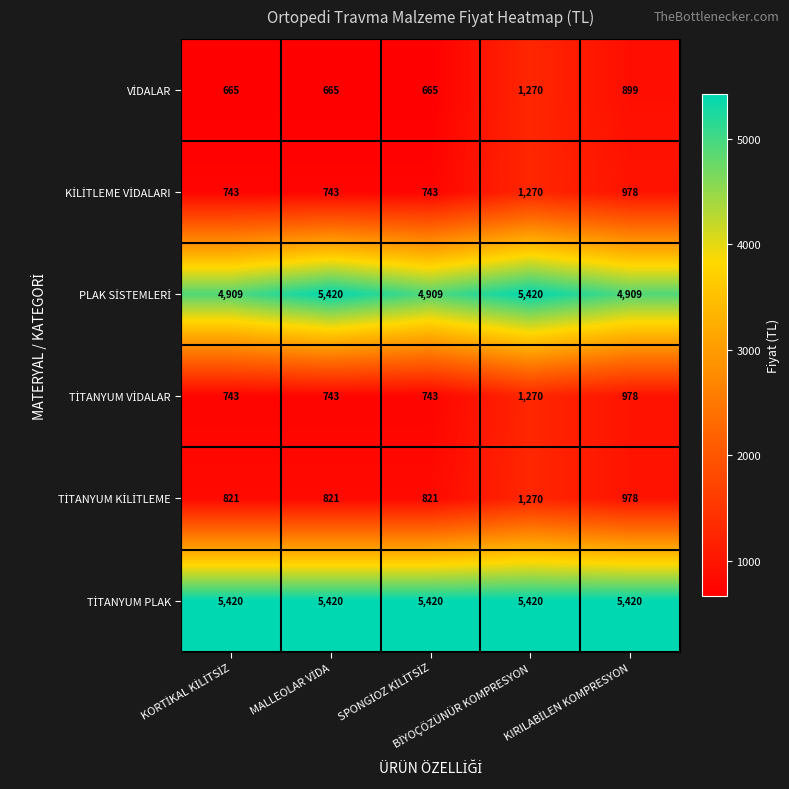

How many distinct data groups are displayed?

6